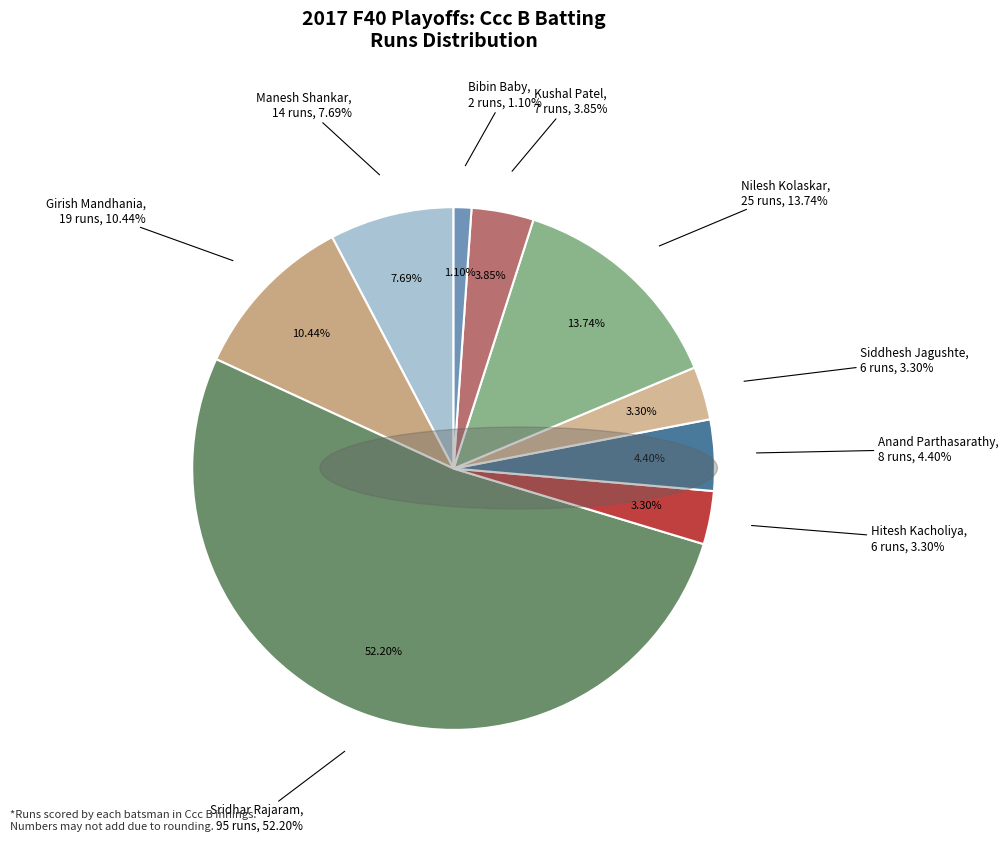

Which category accounts for the majority?

Sridhar Rajaram